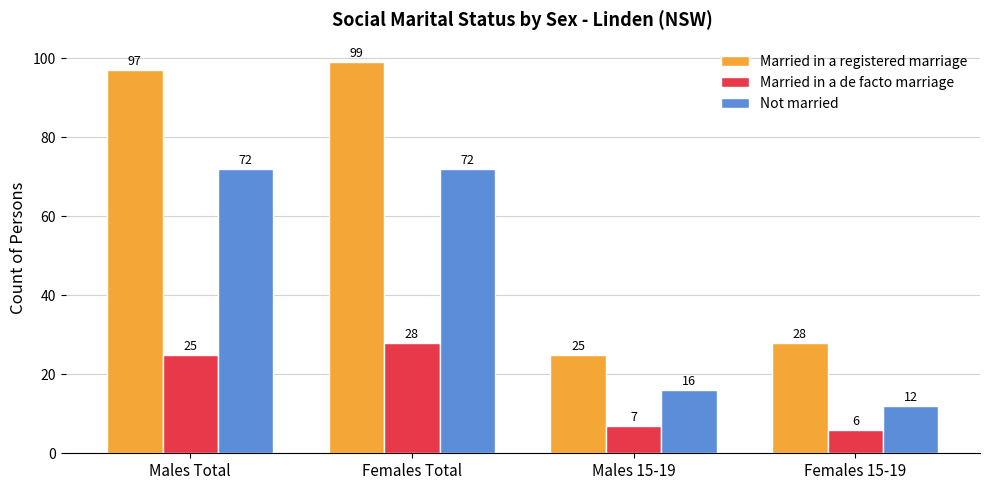

Which category has the lowest value in the Married in a de facto marriage series?

Females 15-19